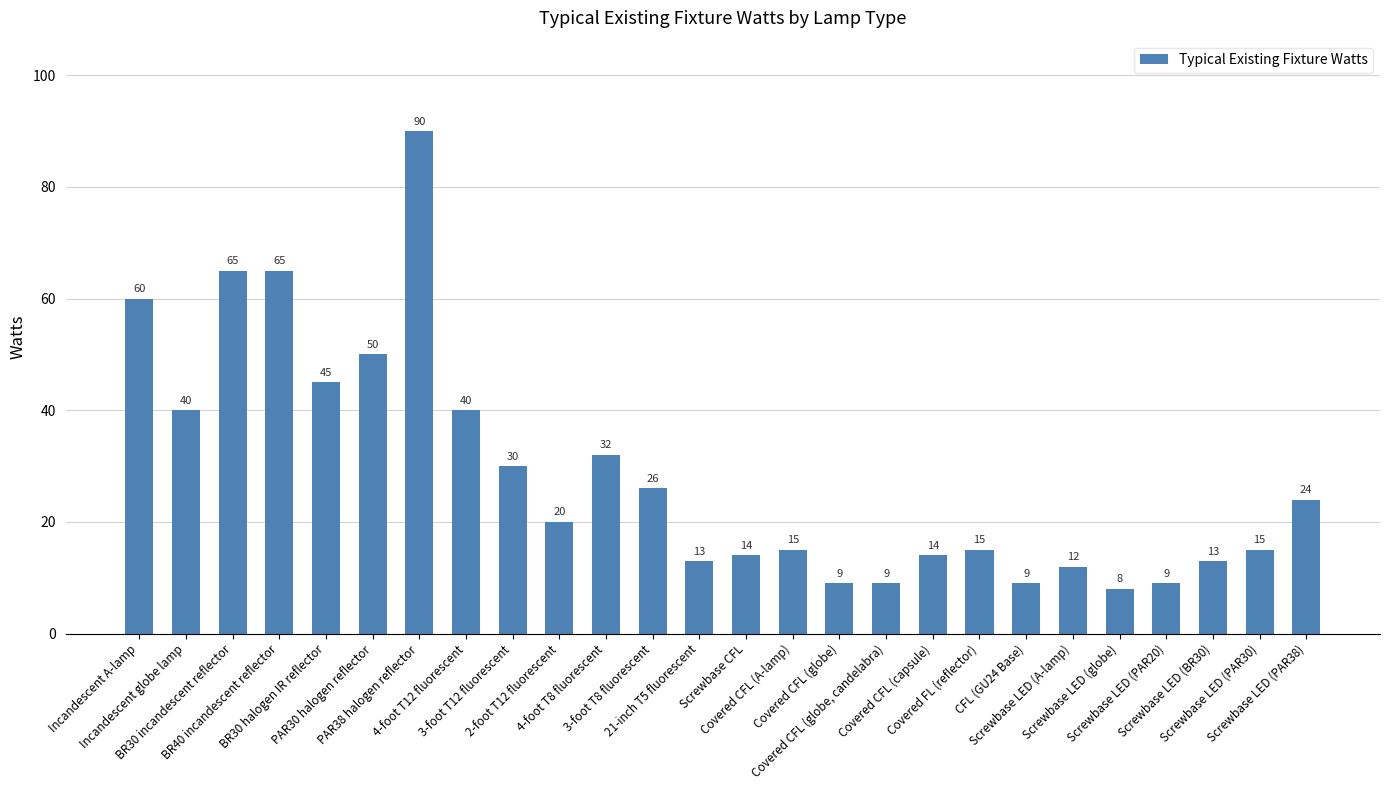

What is the change in value from 4-foot T8 fluorescent to Screwbase LED (PAR30)?

-17